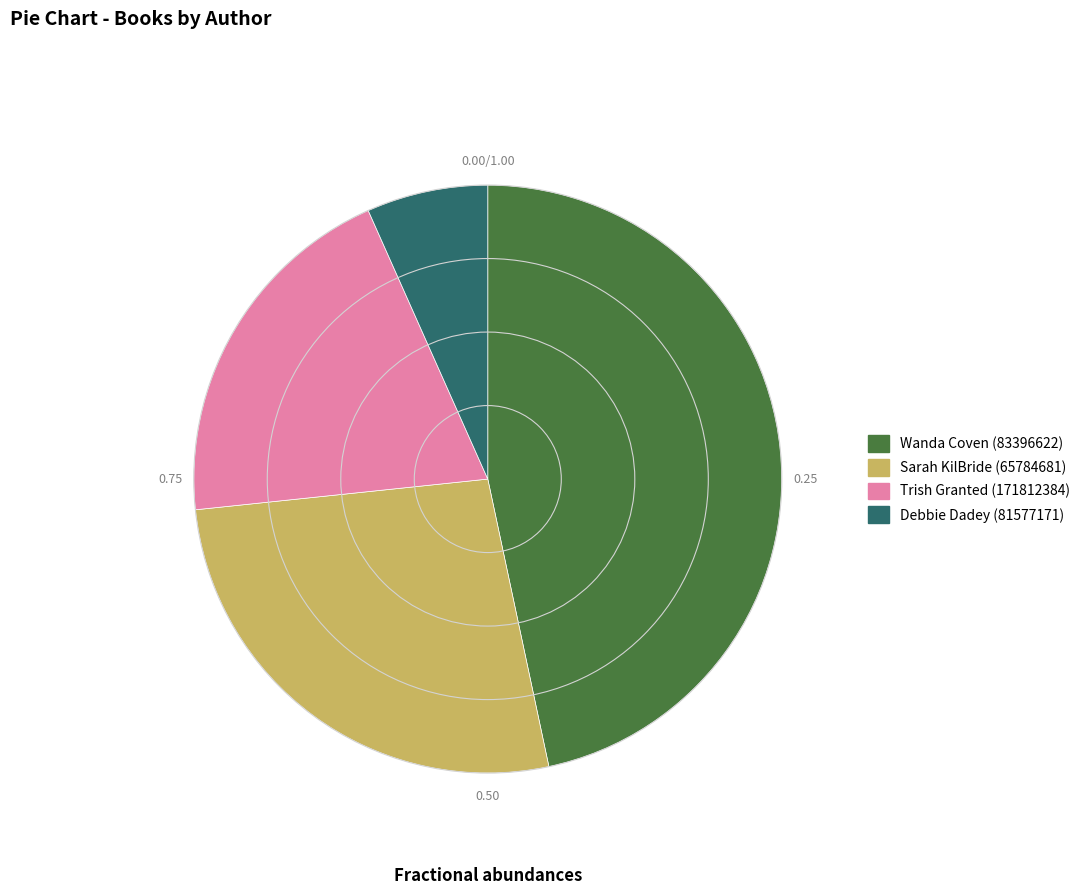

Does any single category account for the majority?

No